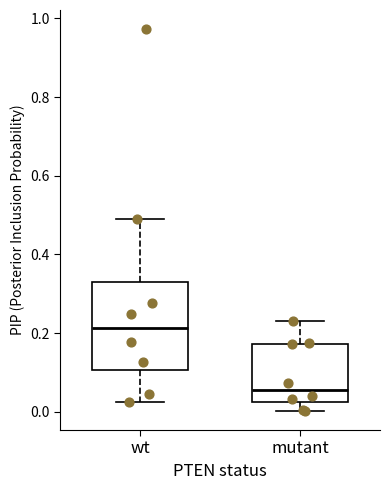

Which box has the highest median line?

wt